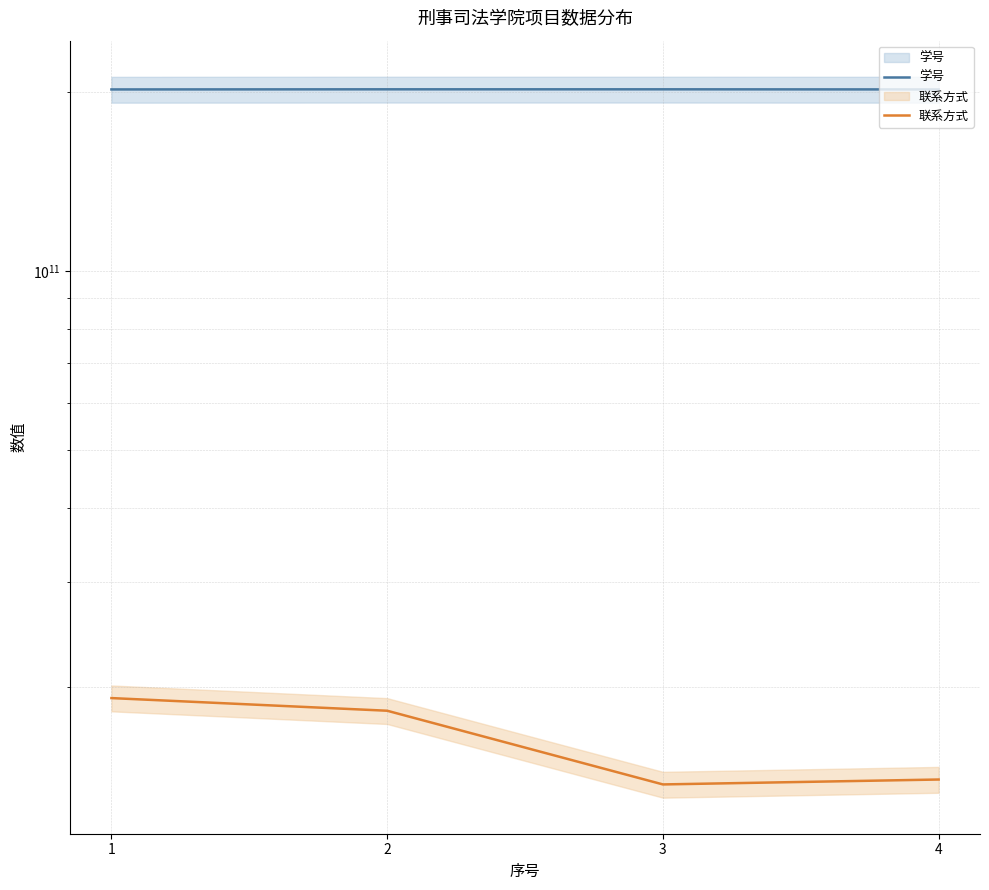

Is it true that 联系方式 equals 7886386052 at 3?

False